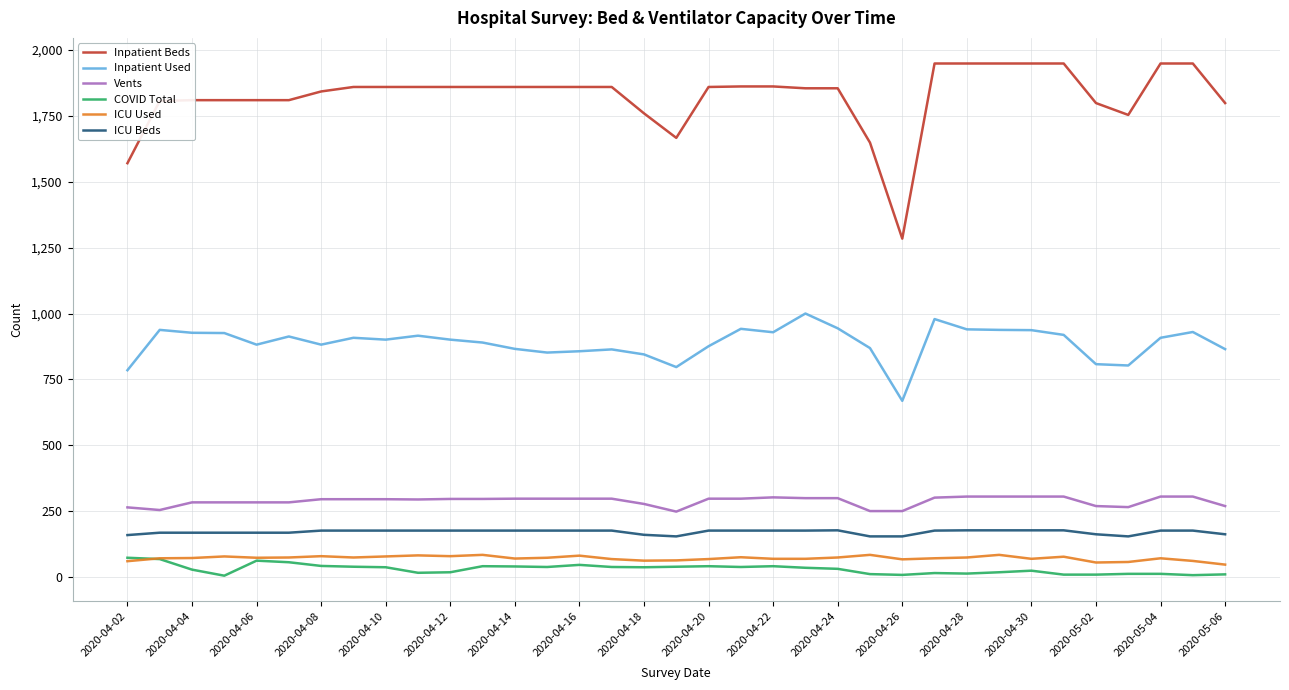

Which series has the widest spread of values?

Inpatient Beds